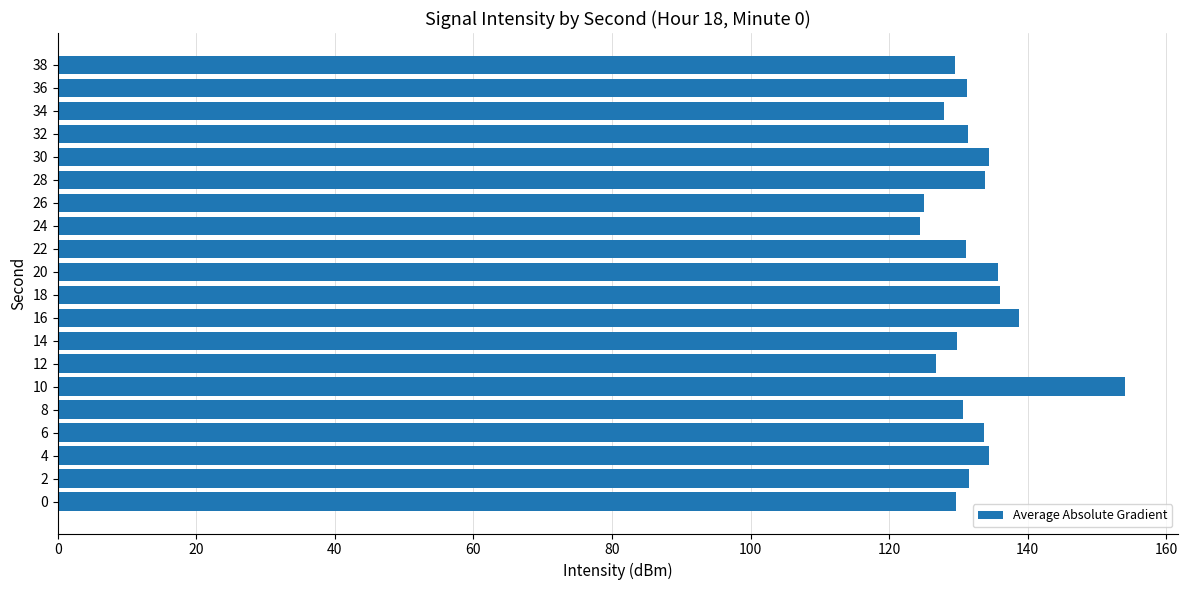

Approximately how many times larger is the value at 26 compared to 12?

1.0